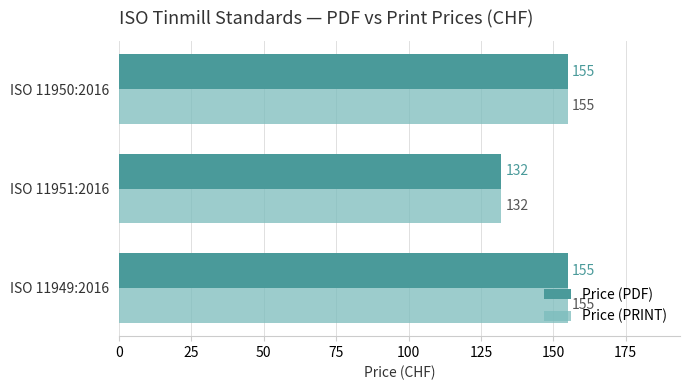

The value of Price (PRINT) at ISO 11949:2016 is 155. True or false?

True